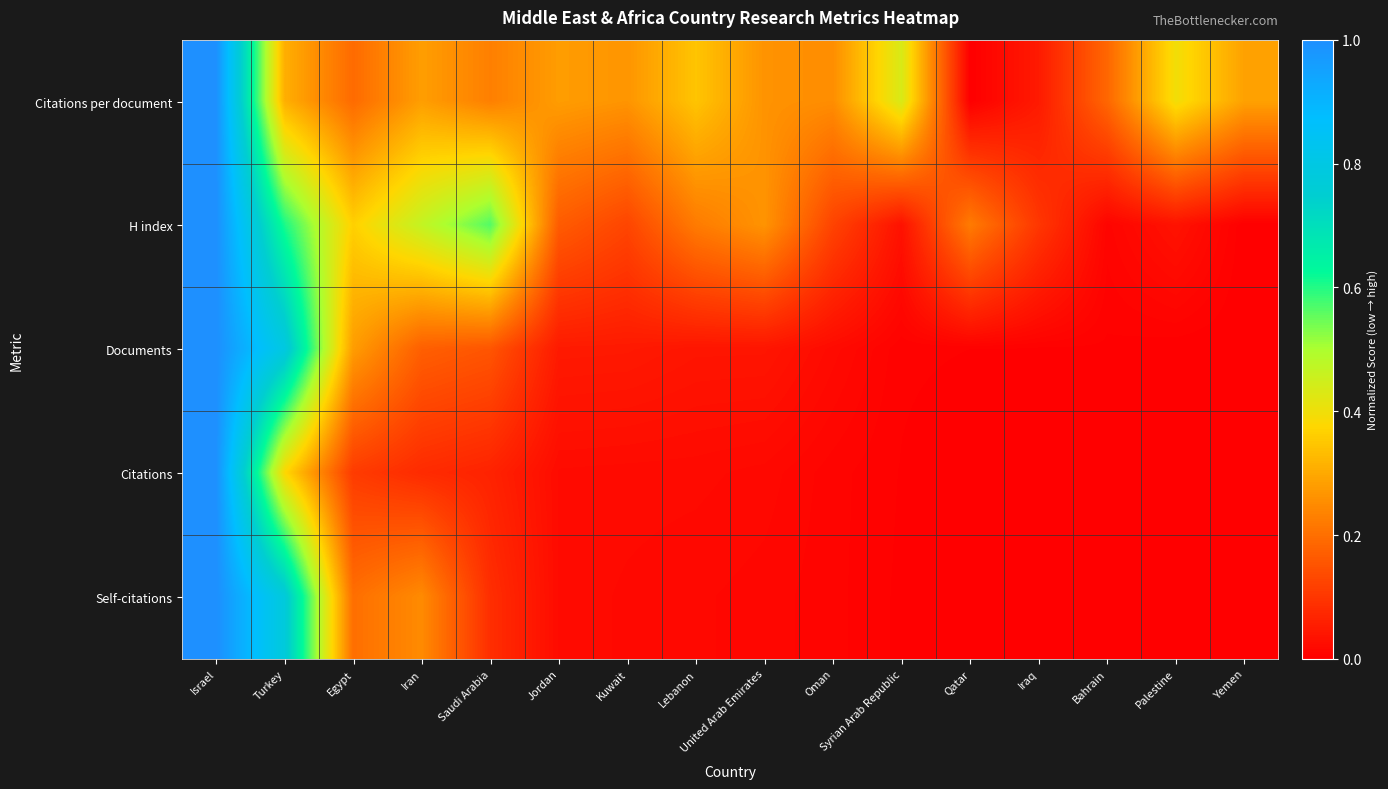

Reading left to right, what are all the values shown in this chart?

Citations per document: Israel=1.0	Turkey=0.3	Egypt=0.2	Iran=0.3	Saudi Arabia=0.2	Jordan=0.3	Kuwait=0.3	Lebanon=0.3	United Arab Emirates=0.3	Oman=0.3	Syrian Arab Republic=0.4	Qatar=0.0	Iraq=0.0	Bahrain=0.2	Palestine=0.4	Yemen=0.3
H index: Israel=1.0	Turkey=0.6	Egypt=0.4	Iran=0.5	Saudi Arabia=0.6	Jordan=0.2	Kuwait=0.1	Lebanon=0.2	United Arab Emirates=0.3	Oman=0.1	Syrian Arab Republic=0.0	Qatar=0.2	Iraq=0.1	Bahrain=0.0	Palestine=0.0	Yemen=0.0
Documents: Israel=1.0	Turkey=0.8	Egypt=0.3	Iran=0.2	Saudi Arabia=0.2	Jordan=0.0	Kuwait=0.0	Lebanon=0.0	United Arab Emirates=0.0	Oman=0.0	Syrian Arab Republic=0.0	Qatar=0.0	Iraq=0.0	Bahrain=0.0	Palestine=0.0	Yemen=0.0
Citations: Israel=1.0	Turkey=0.4	Egypt=0.1	Iran=0.1	Saudi Arabia=0.1	Jordan=0.0	Kuwait=0.0	Lebanon=0.0	United Arab Emirates=0.0	Oman=0.0	Syrian Arab Republic=0.0	Qatar=0.0	Iraq=0.0	Bahrain=0.0	Palestine=0.0	Yemen=0.0
Self-citations: Israel=1.0	Turkey=0.8	Egypt=0.2	Iran=0.2	Saudi Arabia=0.1	Jordan=0.0	Kuwait=0.0	Lebanon=0.0	United Arab Emirates=0.0	Oman=0.0	Syrian Arab Republic=0.0	Qatar=0.0	Iraq=0.0	Bahrain=0.0	Palestine=0.0	Yemen=0.0